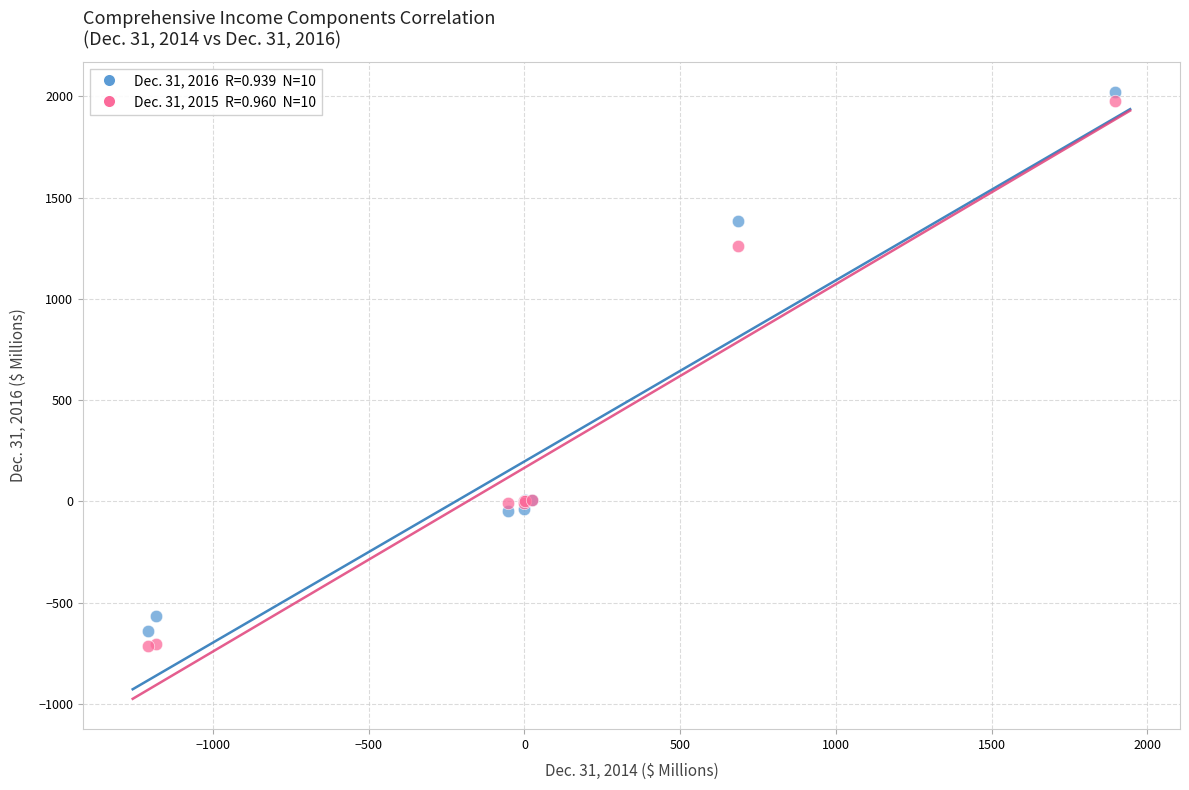

Across all series, what Y value is closest to 654?

1263.1